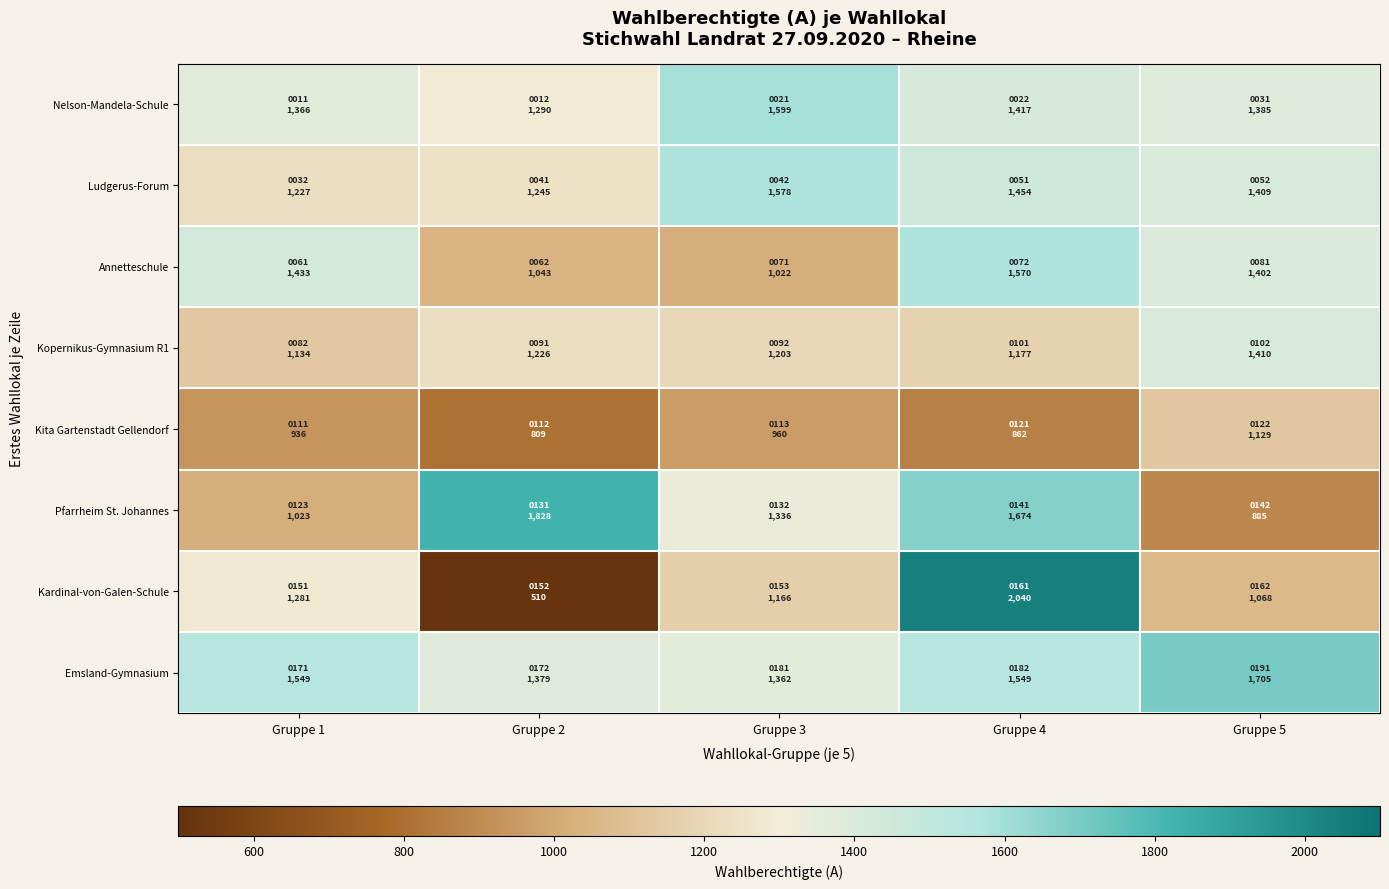

Reading left to right, what are all the values shown in this chart?

Nelson-Mandela-Schule: Gruppe 1=1366	Gruppe 2=1290	Gruppe 3=1599	Gruppe 4=1417	Gruppe 5=1385
Ludgerus-Forum: Gruppe 1=1227	Gruppe 2=1245	Gruppe 3=1578	Gruppe 4=1454	Gruppe 5=1409
Annetteschule: Gruppe 1=1433	Gruppe 2=1043	Gruppe 3=1022	Gruppe 4=1570	Gruppe 5=1402
Kopernikus-Gymnasium R1: Gruppe 1=1134	Gruppe 2=1226	Gruppe 3=1203	Gruppe 4=1177	Gruppe 5=1410
Kita Gartenstadt Gellendorf: Gruppe 1=936	Gruppe 2=809	Gruppe 3=960	Gruppe 4=862	Gruppe 5=1129
Pfarrheim St. Johannes: Gruppe 1=1023	Gruppe 2=1828	Gruppe 3=1336	Gruppe 4=1674	Gruppe 5=885
Kardinal-von-Galen-Schule: Gruppe 1=1281	Gruppe 2=510	Gruppe 3=1166	Gruppe 4=2040	Gruppe 5=1068
Emsland-Gymnasium: Gruppe 1=1549	Gruppe 2=1379	Gruppe 3=1362	Gruppe 4=1549	Gruppe 5=1705